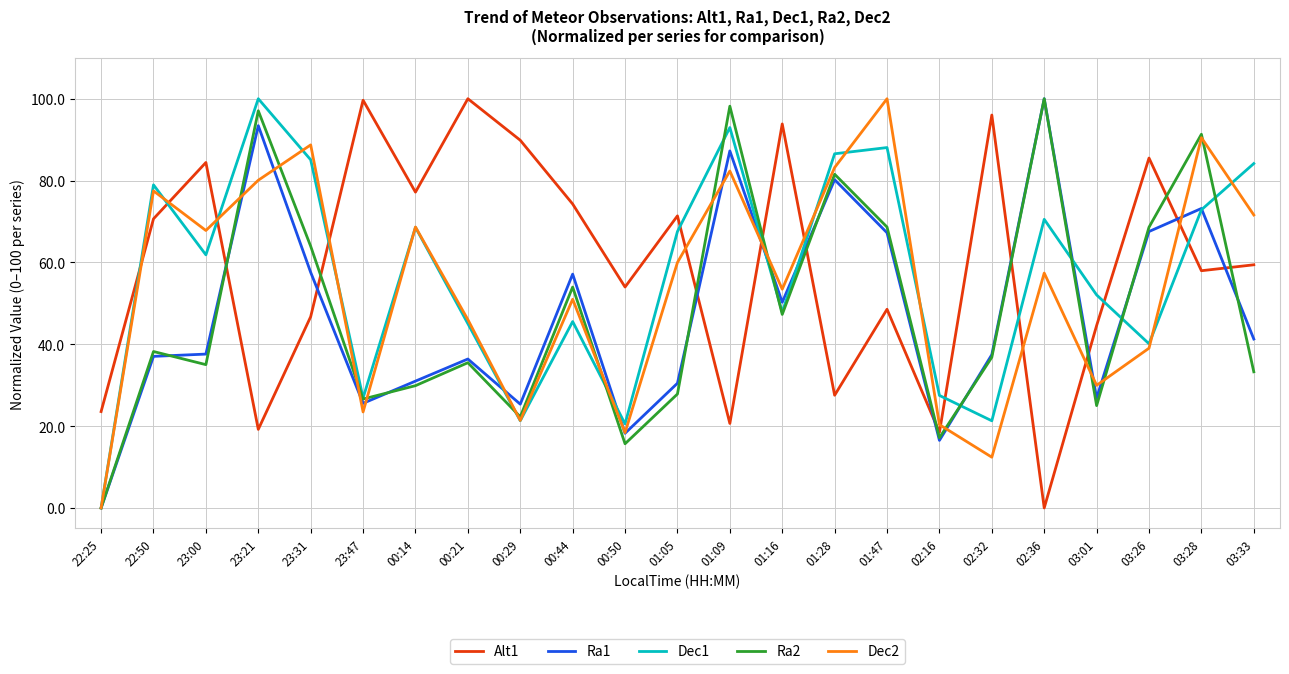

Count the number of data series in this chart.

5